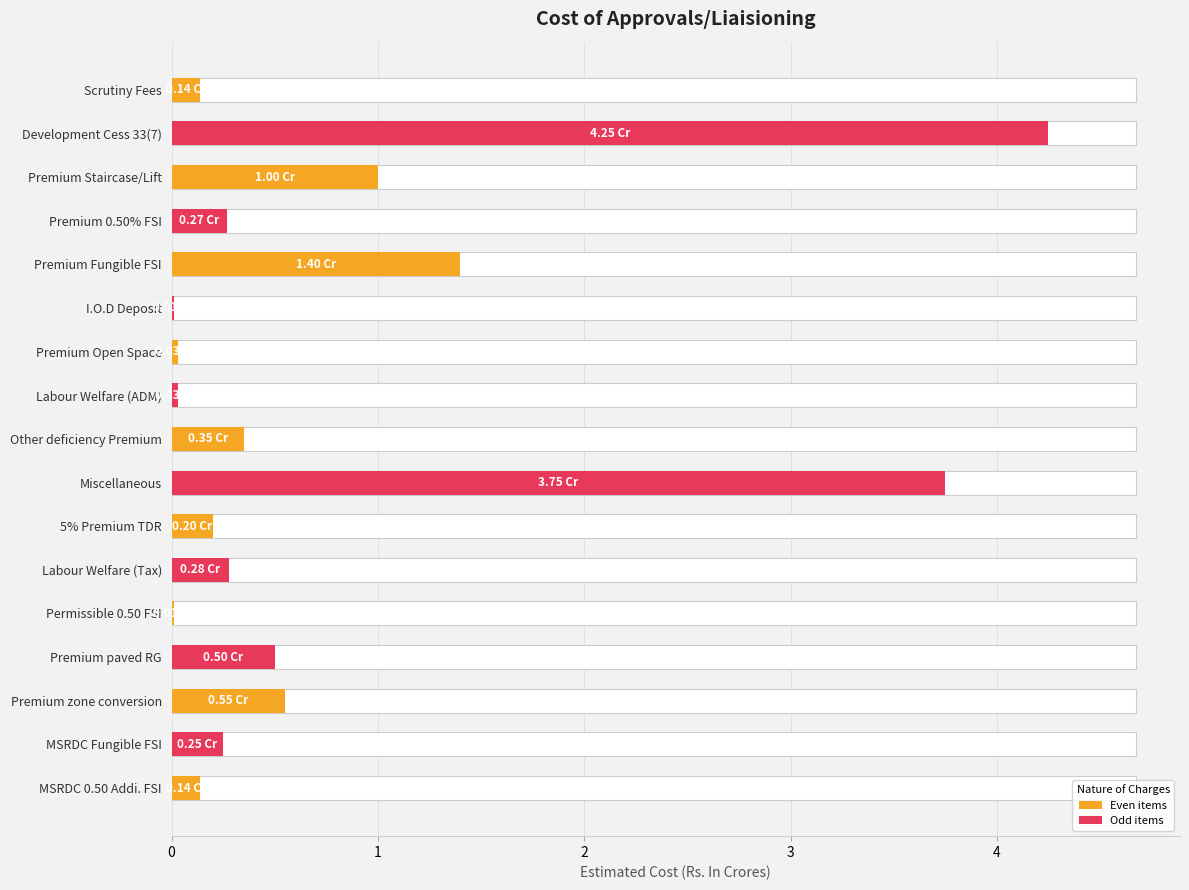

List the labels in order of value, largest first.

Development Cess 33(7), Miscellaneous, Premium Fungible FSI, Premium Staircase/Lift, Premium zone conversion, Premium paved RG, Other deficiency Premium, Labour Welfare (Tax), Premium 0.50% FSI, MSRDC Fungible FSI, 5% Premium TDR, Scrutiny Fees, MSRDC 0.50 Addi. FSI, Premium Open Space, Labour Welfare (ADM), I.O.D Deposit, Permissible 0.50 FSI